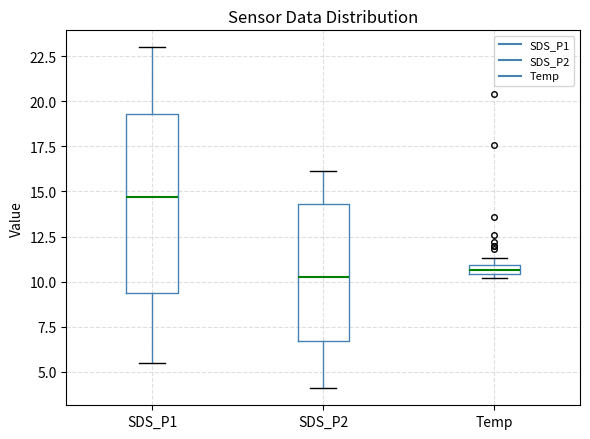

Where does the median line of the box for SDS_P2 sit on the y-axis? The values are not printed on the chart, so give them approximately, as read against the axis.

10.5